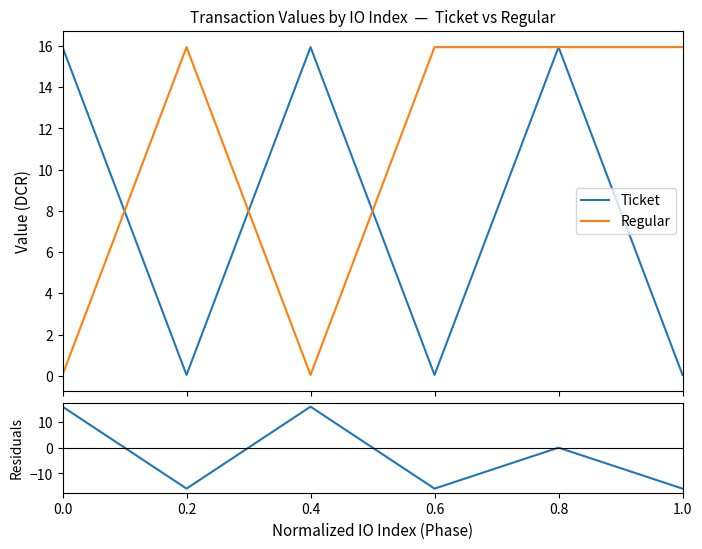

True or false: Ticket has a value of 0.1 at 1.0.

False